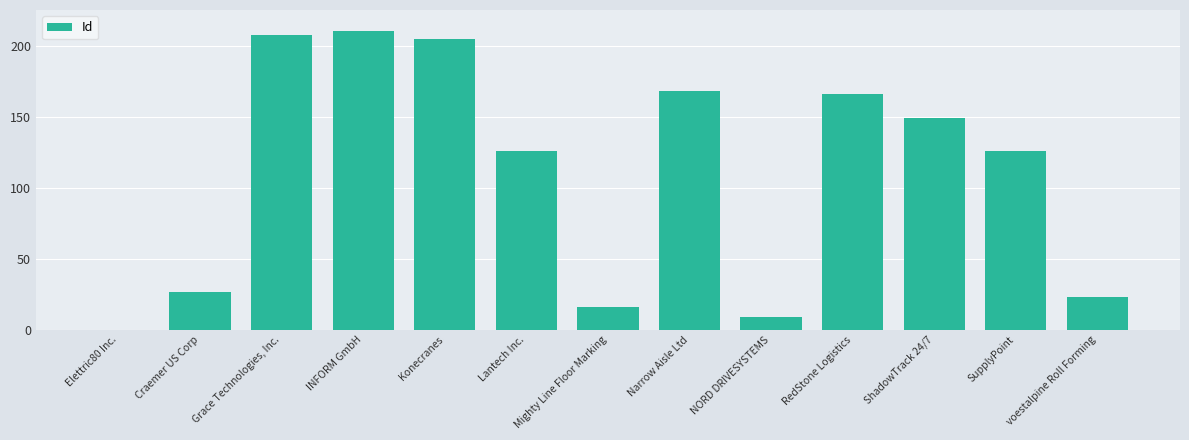

What is the approximate value at INFORM GmbH?

210.0